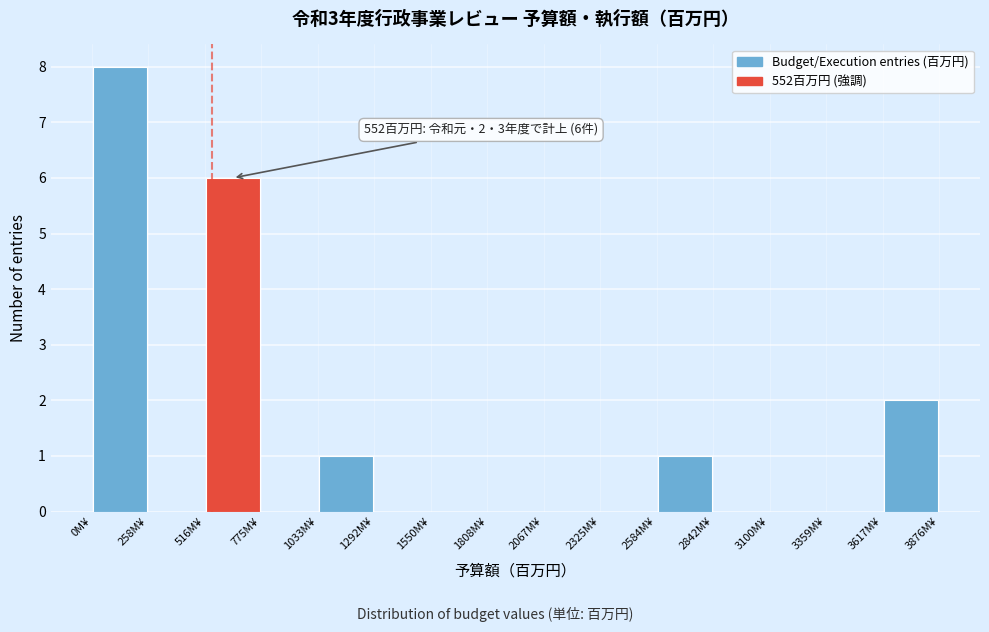

Over which range of the x-axis is the bar tallest?

0 to 250